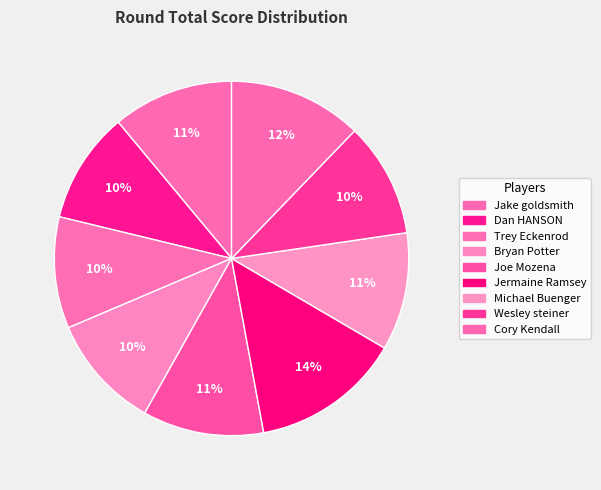

What is the change in value from Joe Mozena to Cory Kendall?

+4